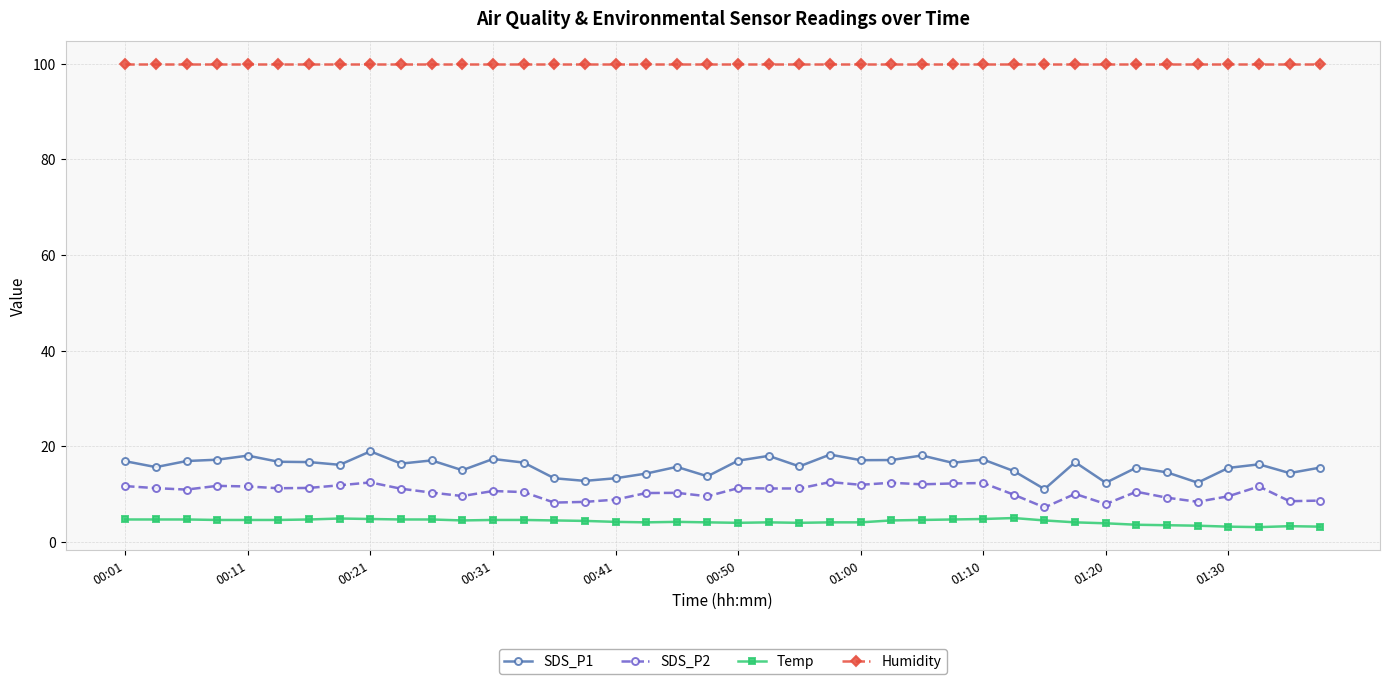

Is this an area chart (filled region under the line)?

No